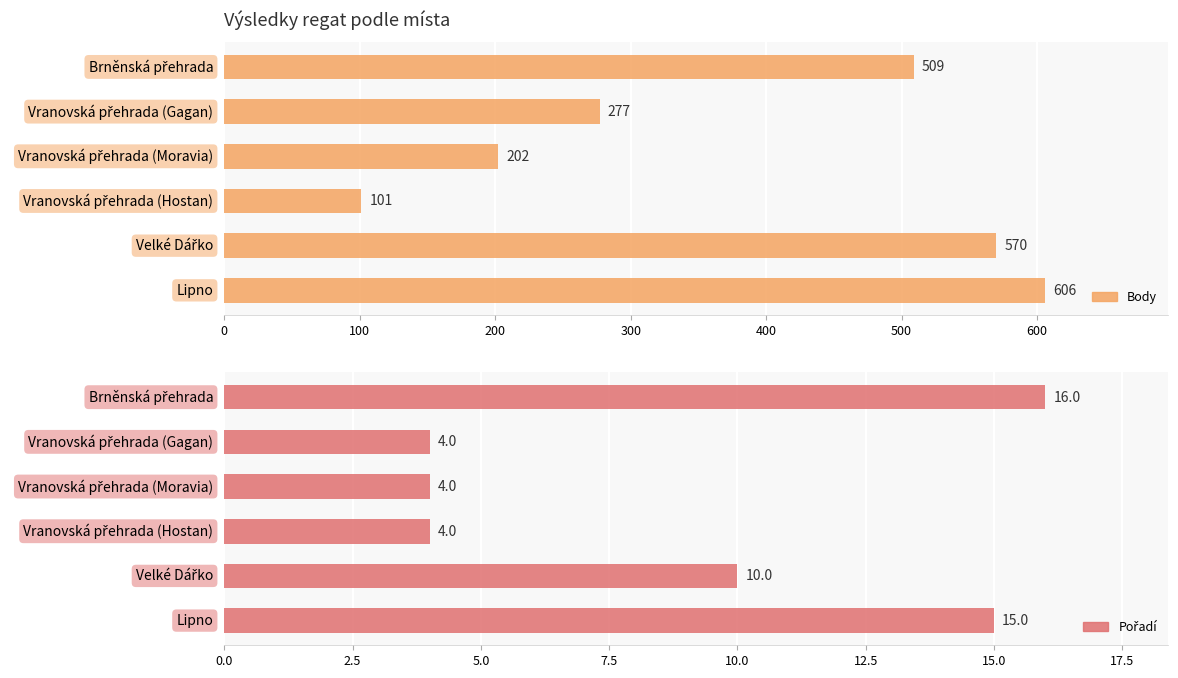

What are all the series names shown in the legend?

Body, Pořadí